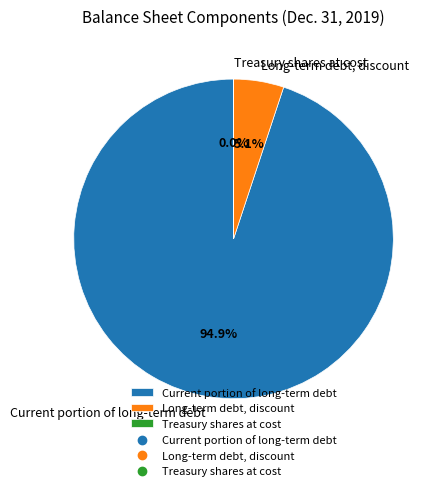

Which slice is the largest?

Current portion of long-term debt